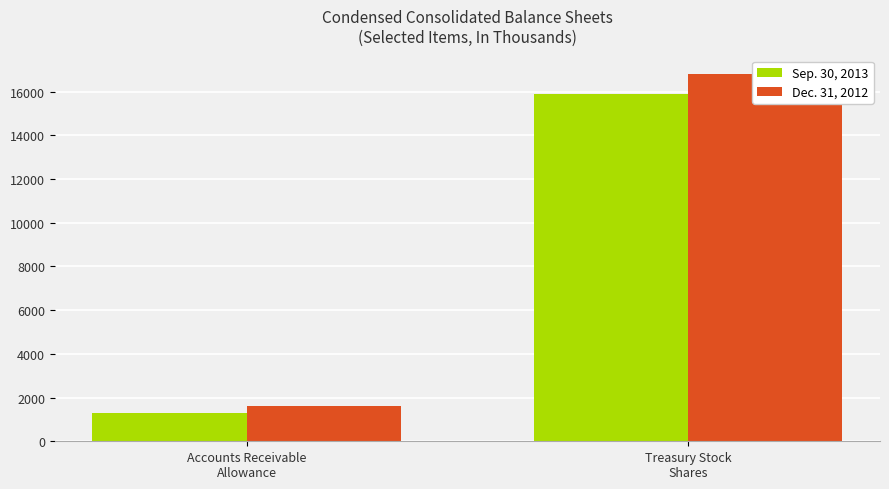

What value does the Dec. 31, 2012 series have at Accounts Receivable
Allowance, to the nearest 10?

1620